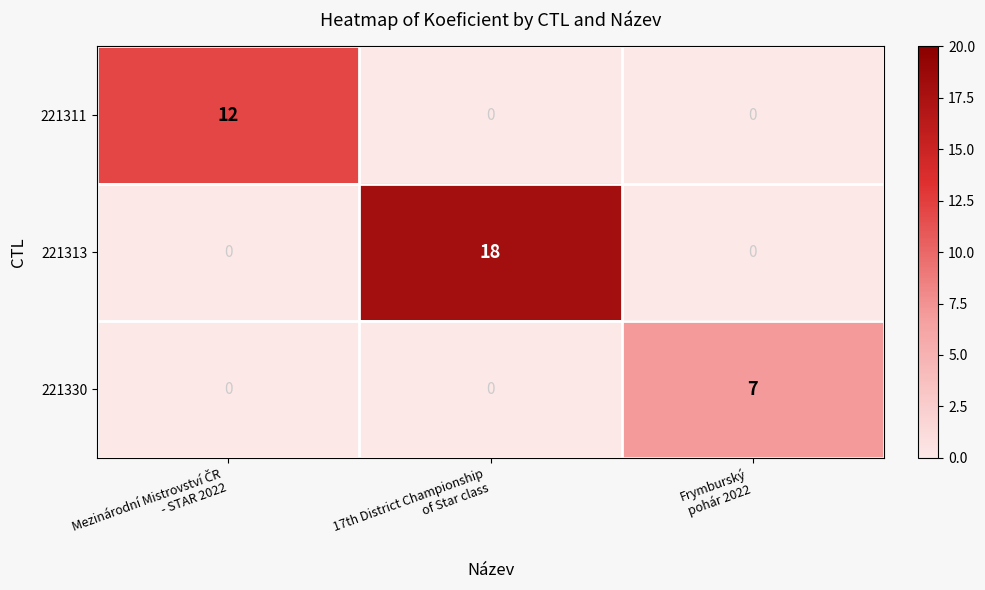

Rank the series by their average value, from lowest to highest.

221330, 221311, 221313